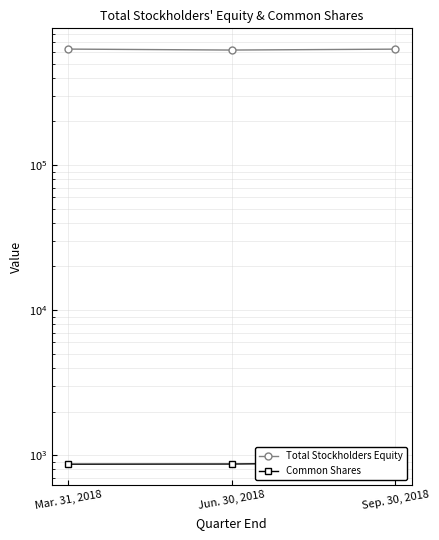

Reading left to right, list all the values displayed in this chart.

Total Stockholders Equity: 629437	619867	628905
Common Shares: 868	870	889